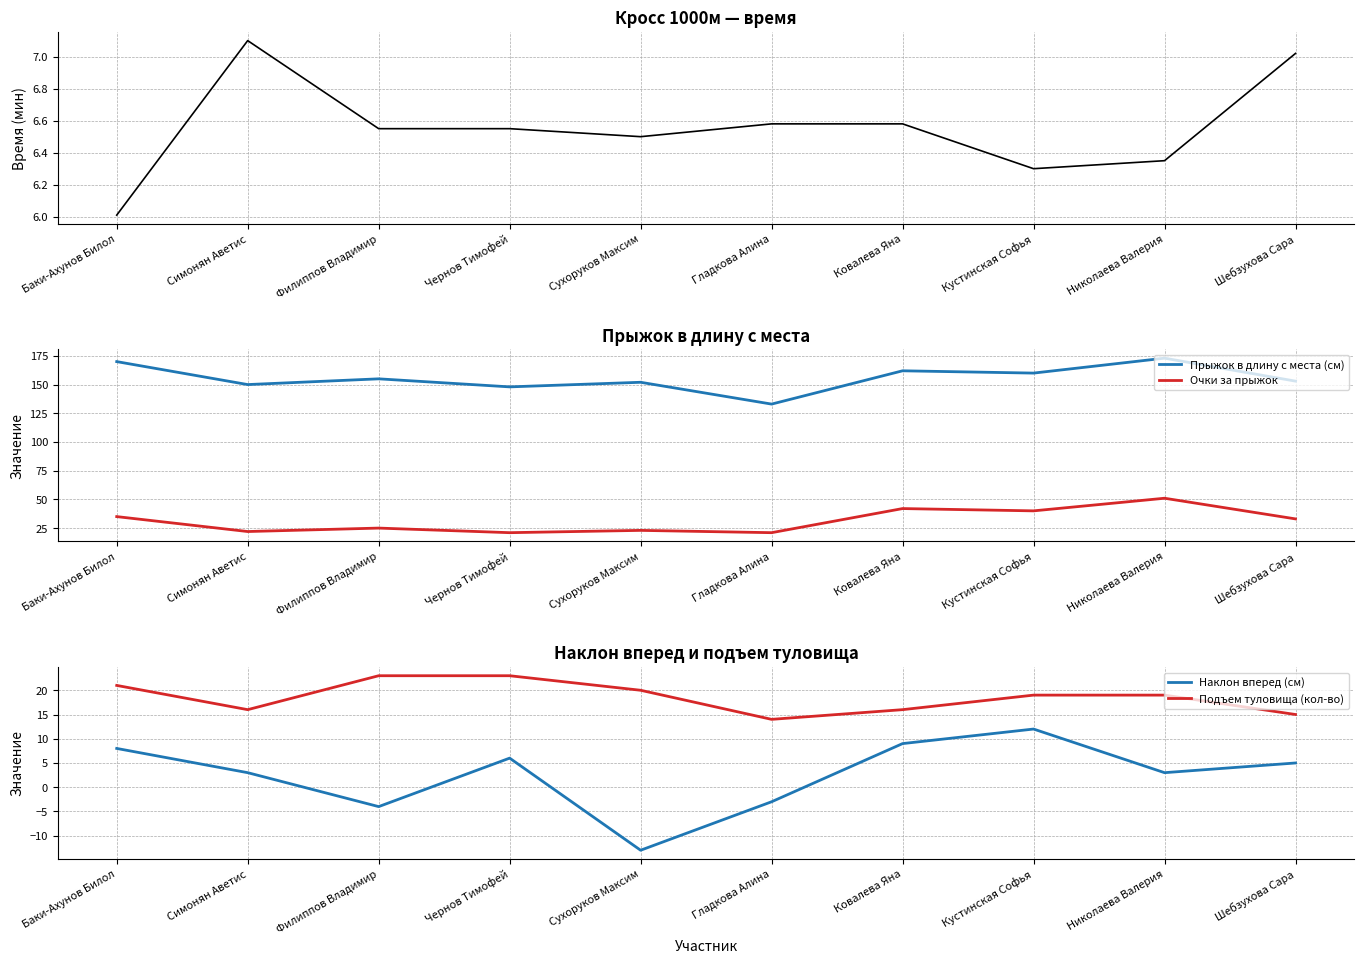

What is the maximum value for Очки за прыжок?

51